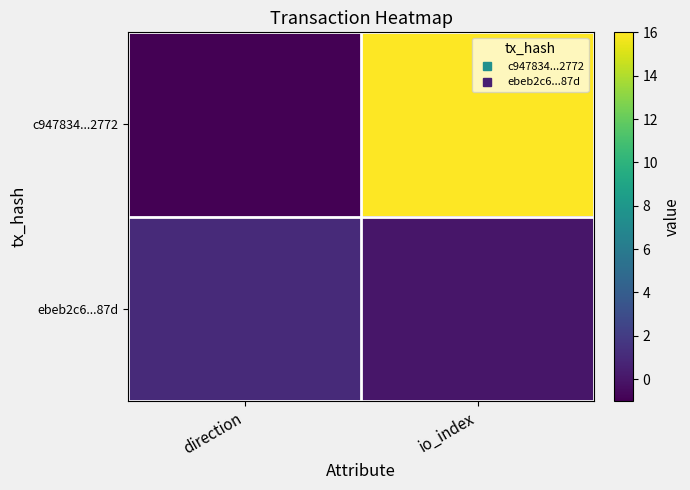

What is the minimum value shown in the chart?

-1